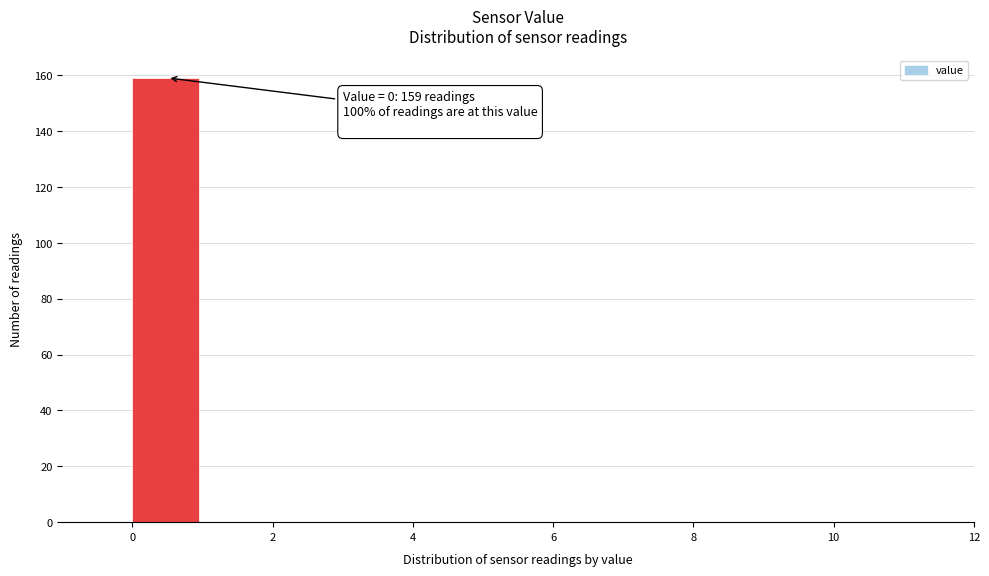

Which range on the x-axis has the tallest bar?

0 to 1